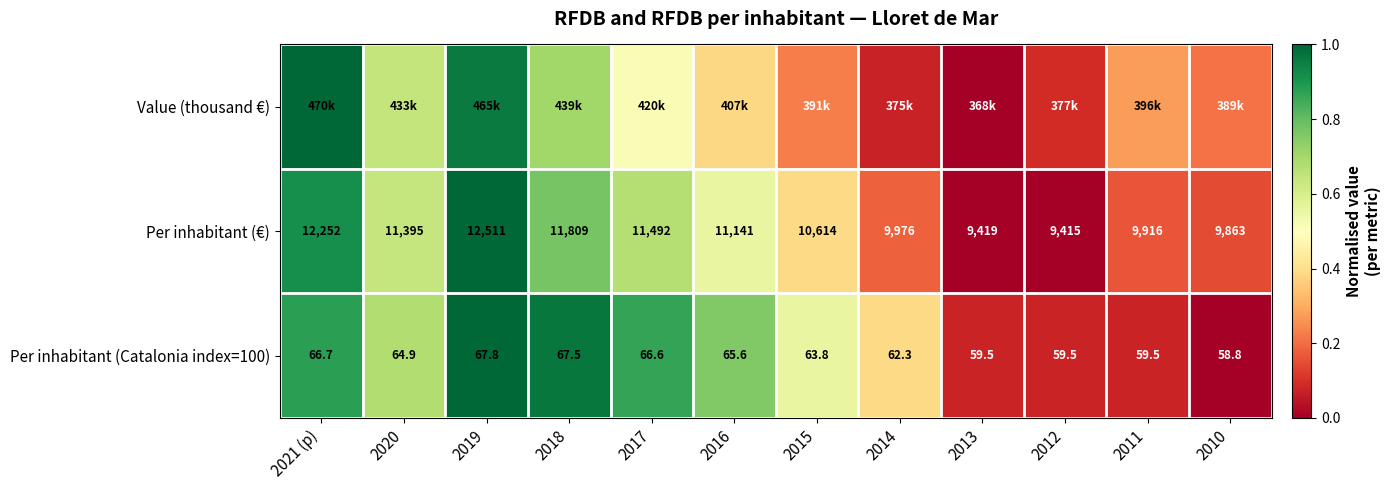

At which category is the sum across all series the highest?

2019